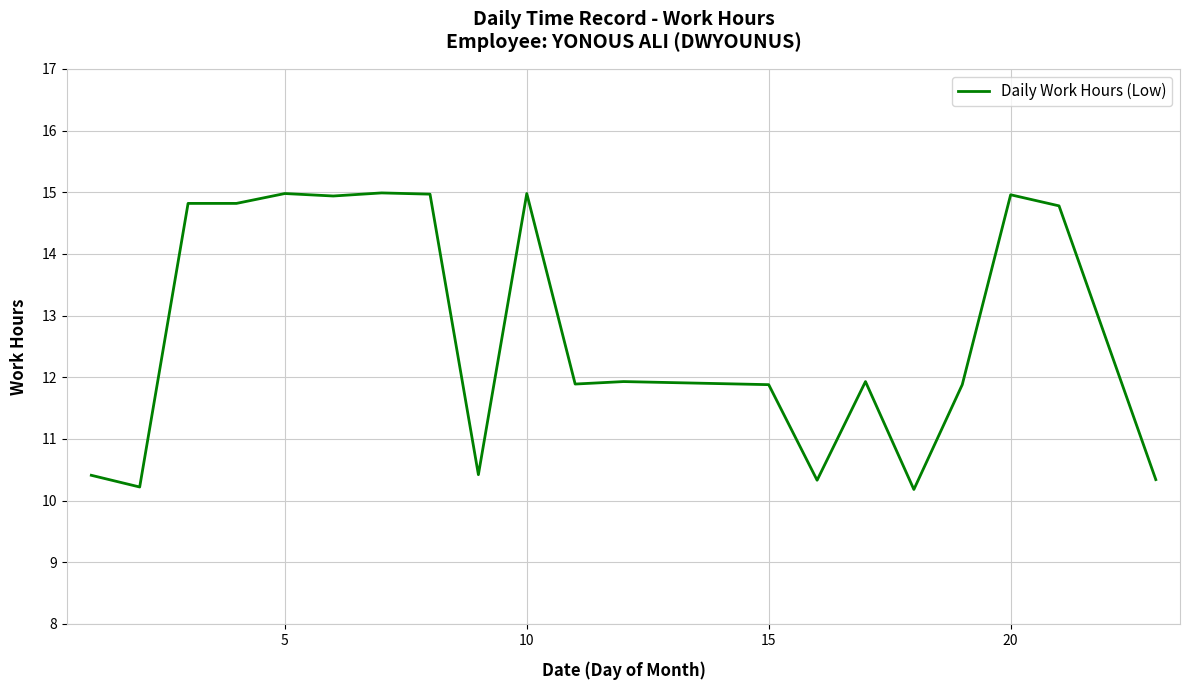

What is the difference between the maximum and minimum values?

4.8